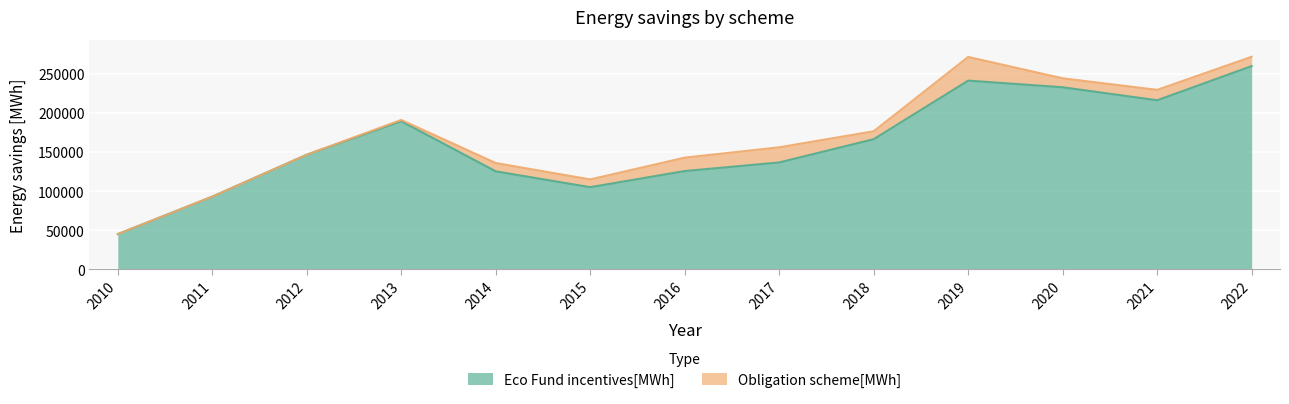

What is the greatest value displayed?

260020.6